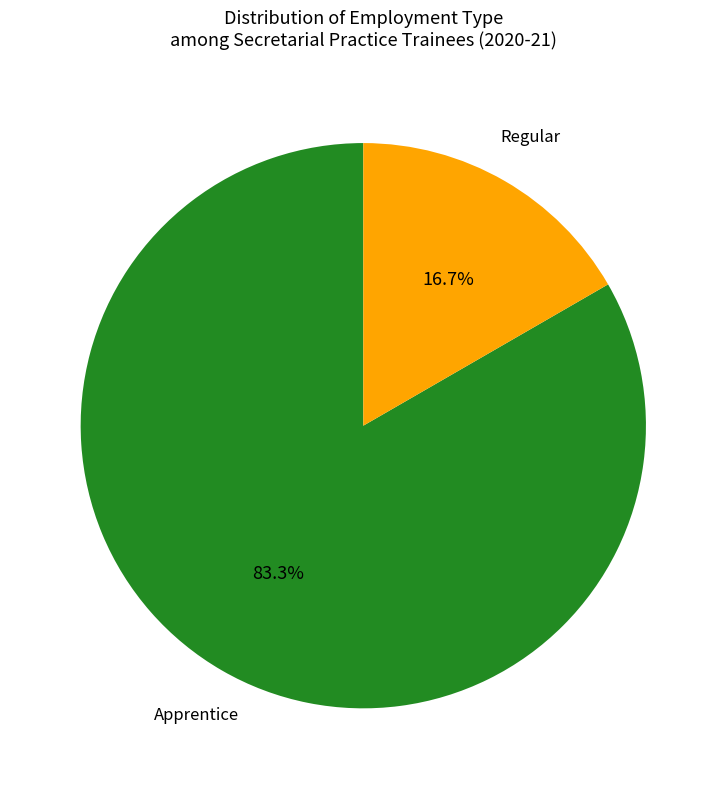

Does any single category account for the majority?

Yes